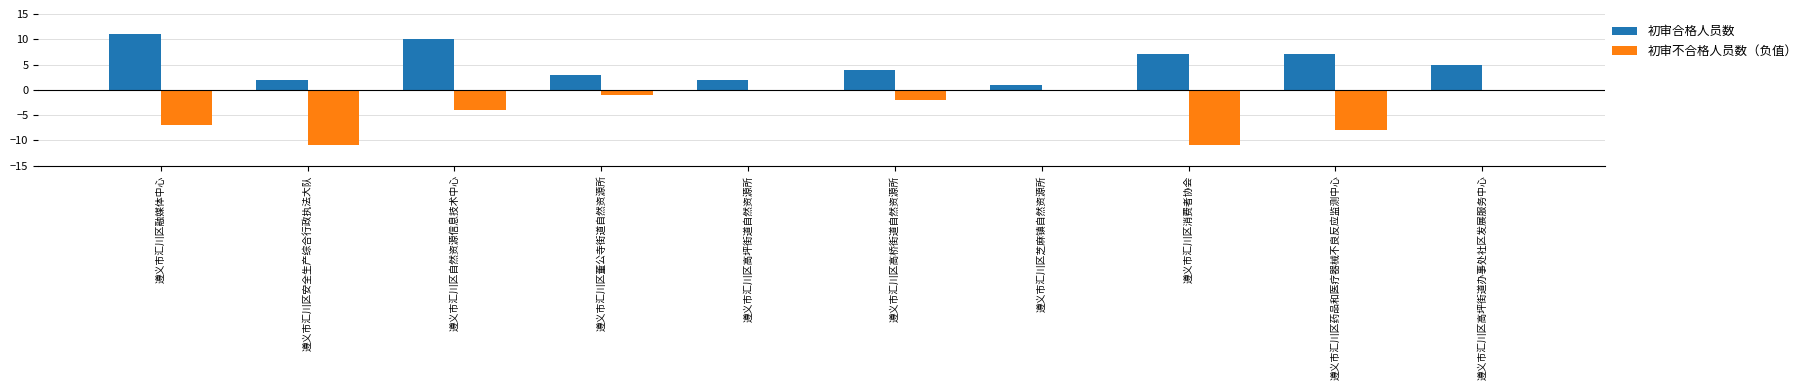

Reading left to right, transcribe all the data shown in this chart.

初审合格人员数: 遵义市汇川区融媒体中心=11	遵义市汇川区安全生产综合行政执法大队=2	遵义市汇川区自然资源信息技术中心=10	遵义市汇川区董公寺街道自然资源所=3	遵义市汇川区高坪街道自然资源所=2	遵义市汇川区高桥街道自然资源所=4	遵义市汇川区芝麻镇自然资源所=1	遵义市汇川区消费者协会=7	遵义市汇川区药品和医疗器械不良反应监测中心=7	遵义市汇川区高坪街道办事处社区发展服务中心=5
初审不合格人员数（负值）: 遵义市汇川区融媒体中心=-7	遵义市汇川区安全生产综合行政执法大队=-11	遵义市汇川区自然资源信息技术中心=-4	遵义市汇川区董公寺街道自然资源所=-1	遵义市汇川区高坪街道自然资源所=0	遵义市汇川区高桥街道自然资源所=-2	遵义市汇川区芝麻镇自然资源所=0	遵义市汇川区消费者协会=-11	遵义市汇川区药品和医疗器械不良反应监测中心=-8	遵义市汇川区高坪街道办事处社区发展服务中心=0